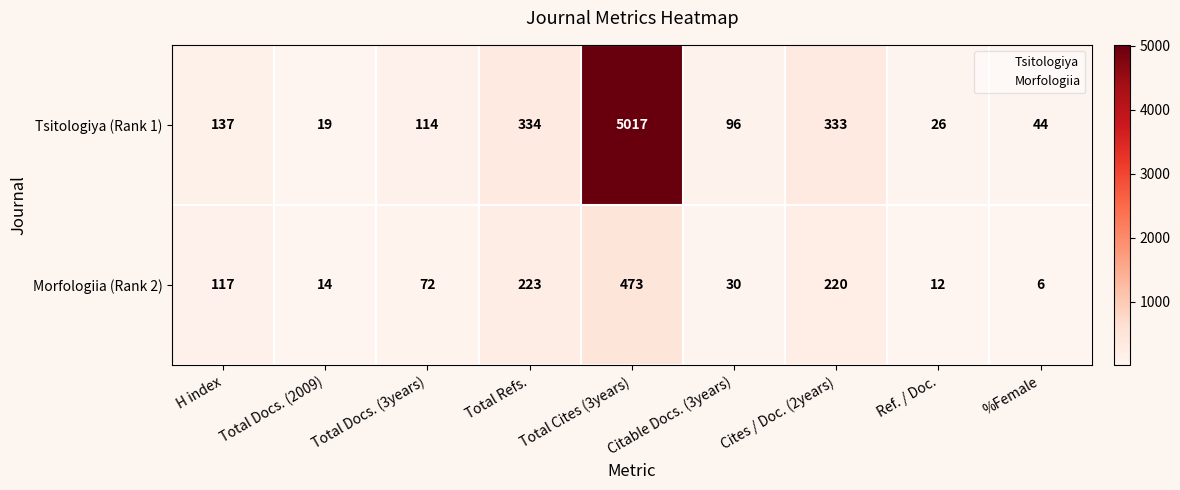

Is it true that Morfologiia (Rank 2) equals 30 at Citable Docs. (3years)?

True